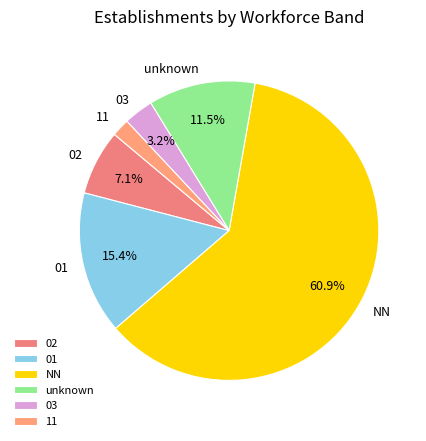

To the nearest percent, what is the difference between the largest and smallest slice percentages?

59%